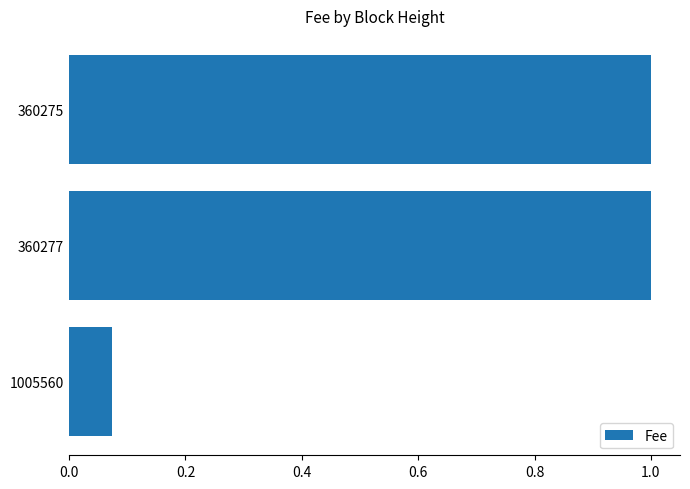

The chart shows a value of 1.5 at 360275. True or false?

False